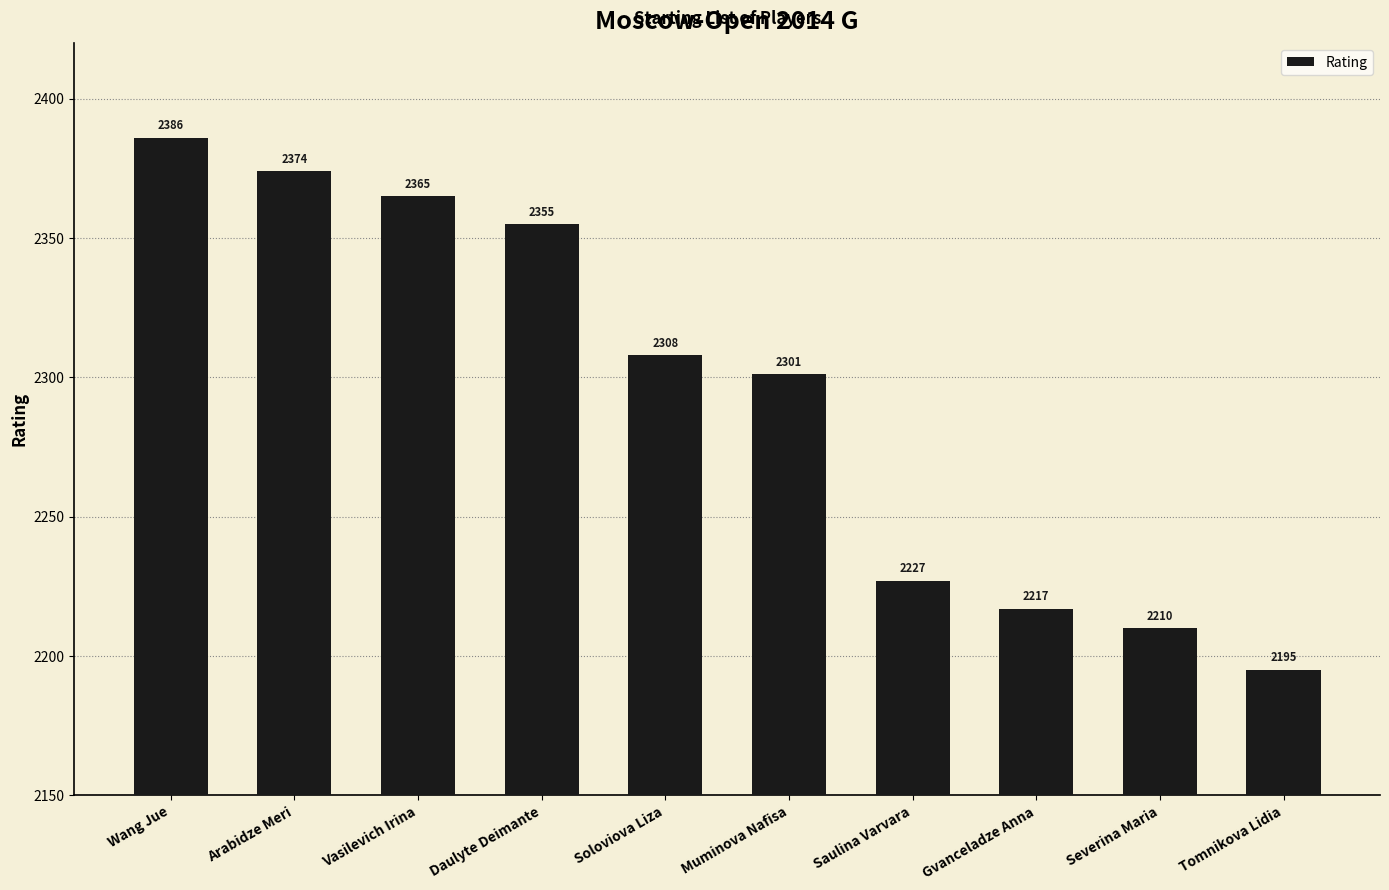

Between Gvanceladze Anna and Arabidze Meri, which is larger?

Arabidze Meri